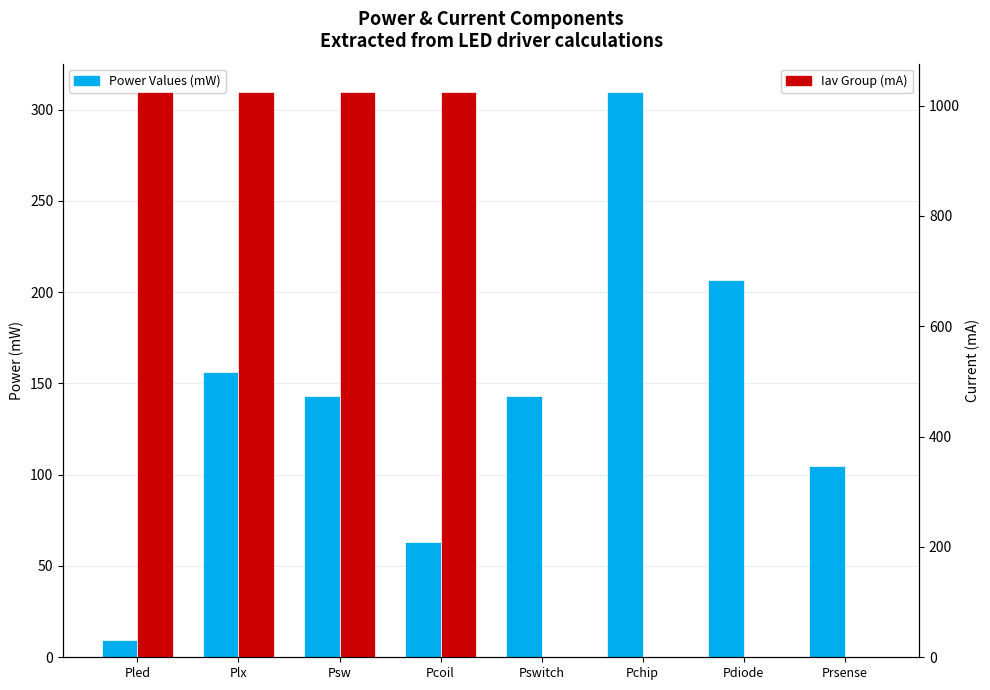

Read the Power Values (mW) value at Plx.

156.2